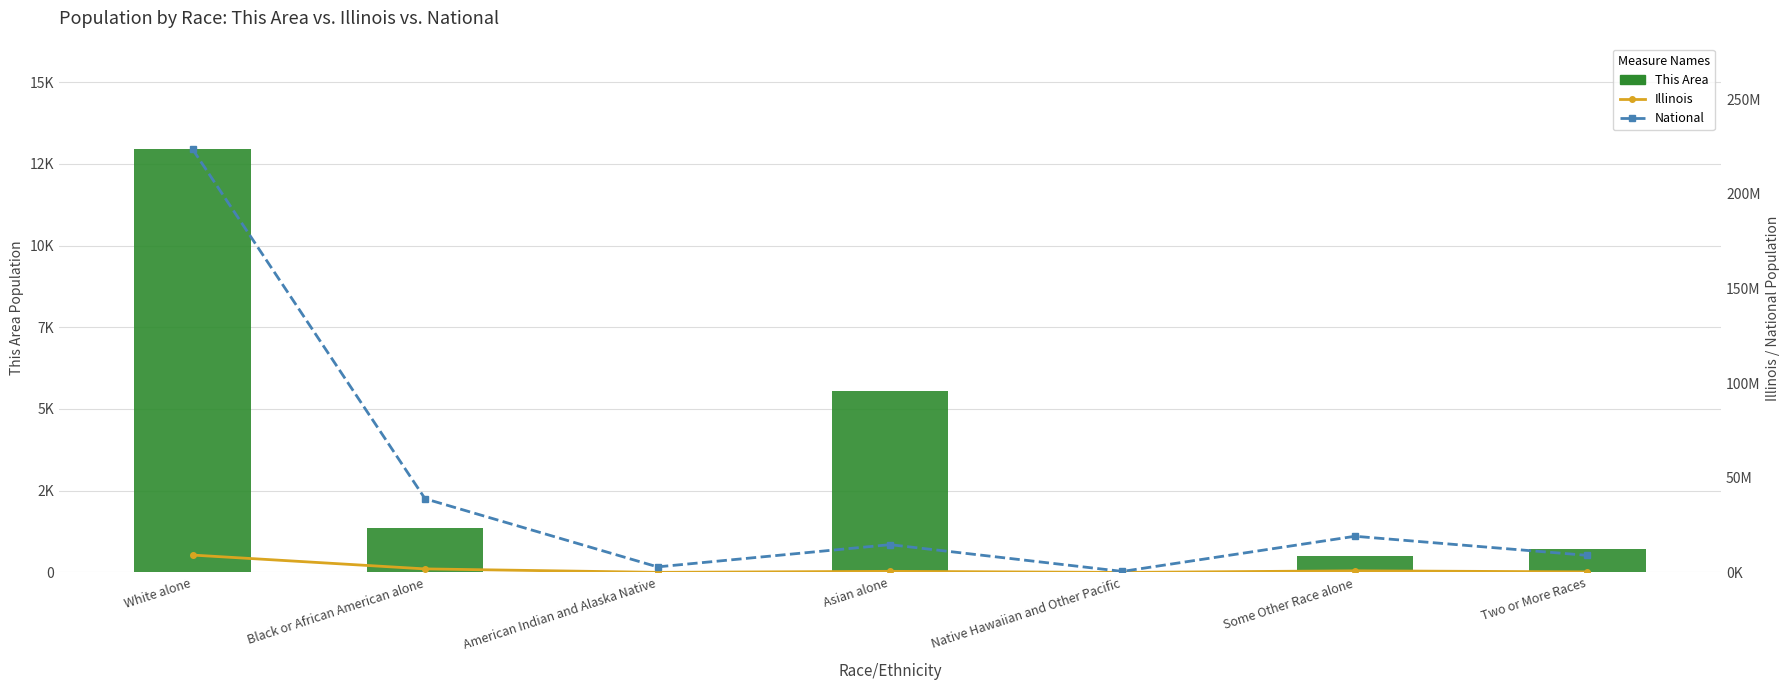

What is the label of the 5th bar from the right?

American Indian and Alaska Native